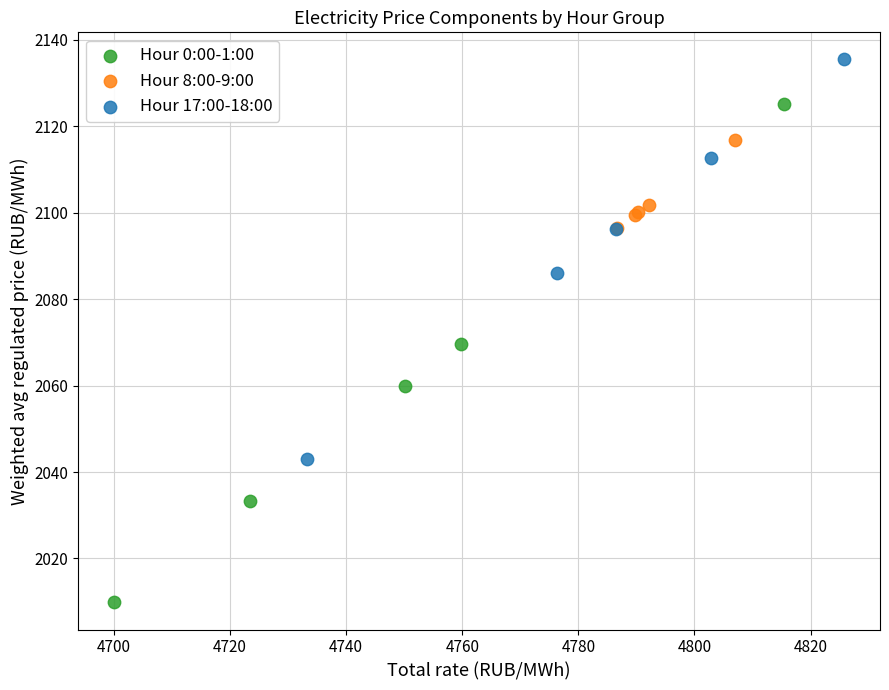

Which series reaches the maximum Y coordinate?

Hour 17:00-18:00